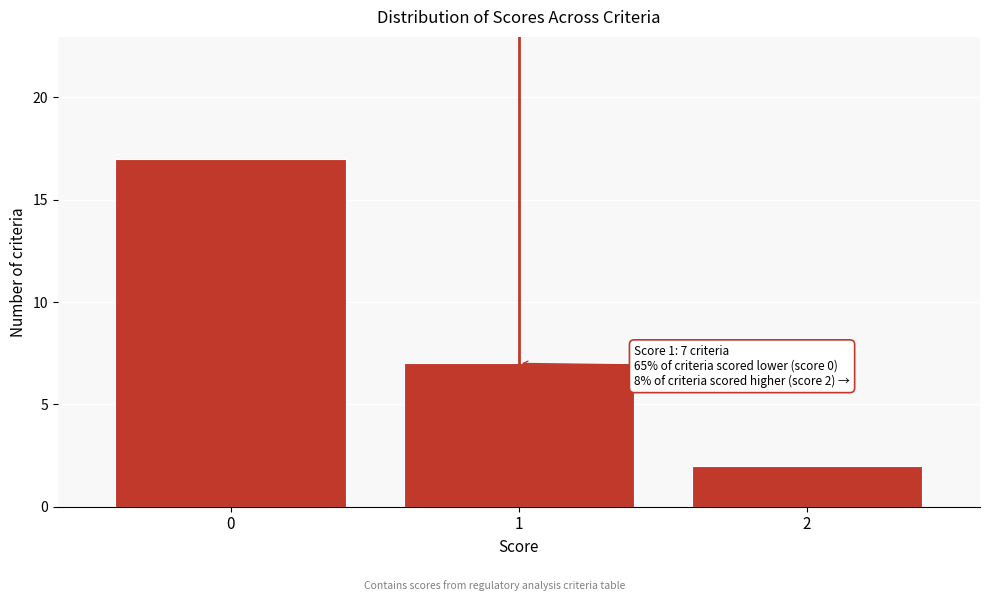

Reading left to right, what are all the values shown in this chart?

0=17	1=7	2=2